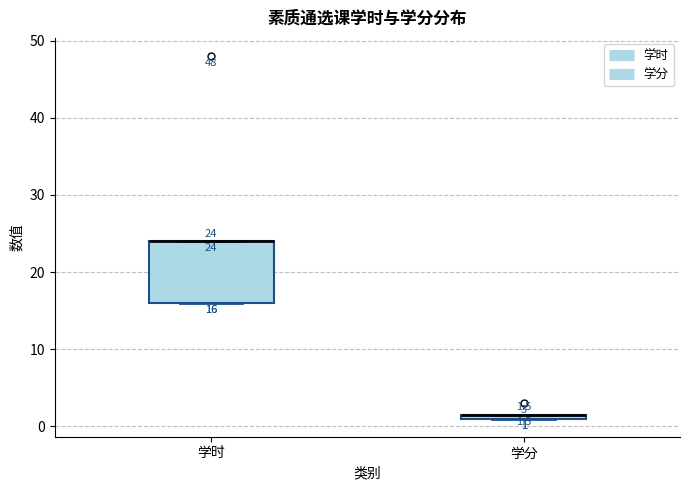

Which box is the tallest, from its lower edge to its upper edge?

学时